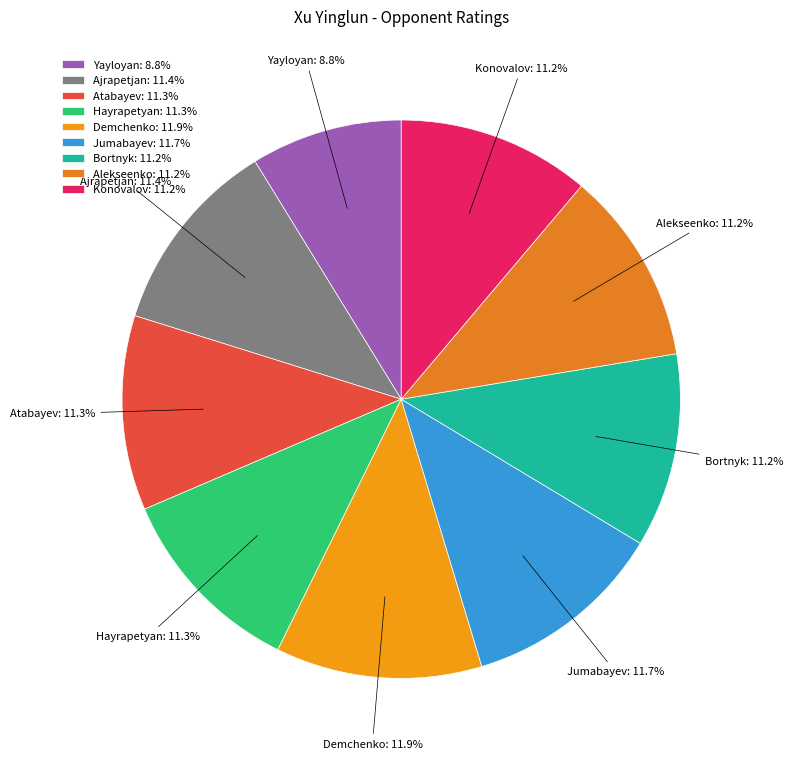

Count the number of slices in the pie.

9